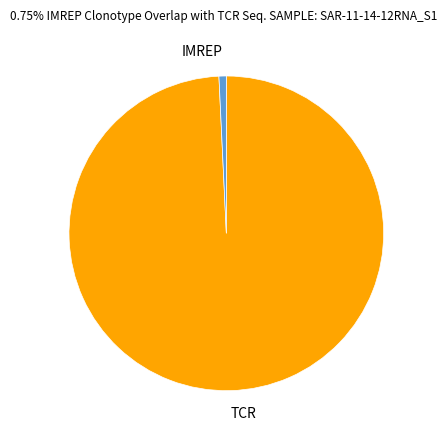

Which has a higher value, IMREP or TCR?

TCR